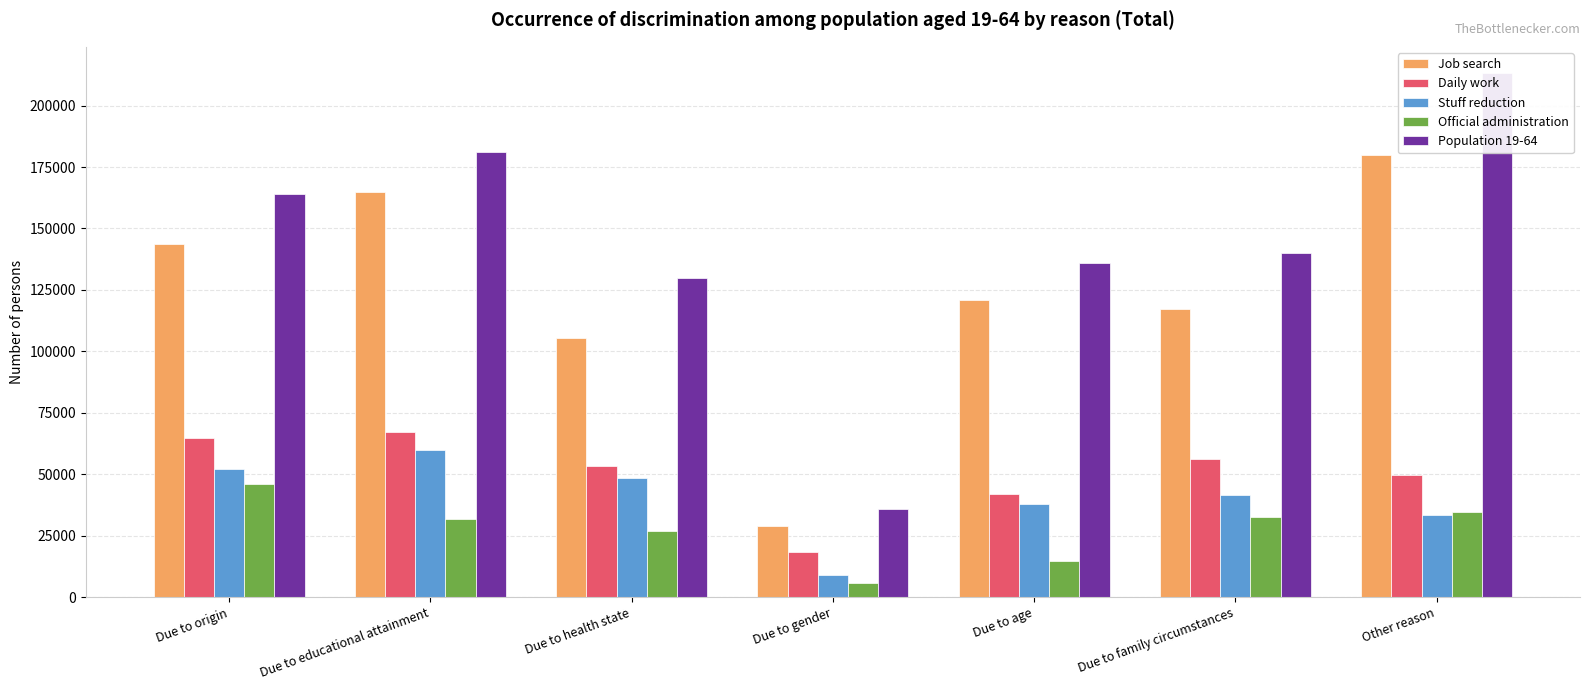

What is the label of the 2nd bar from the right?

Due to family circumstances